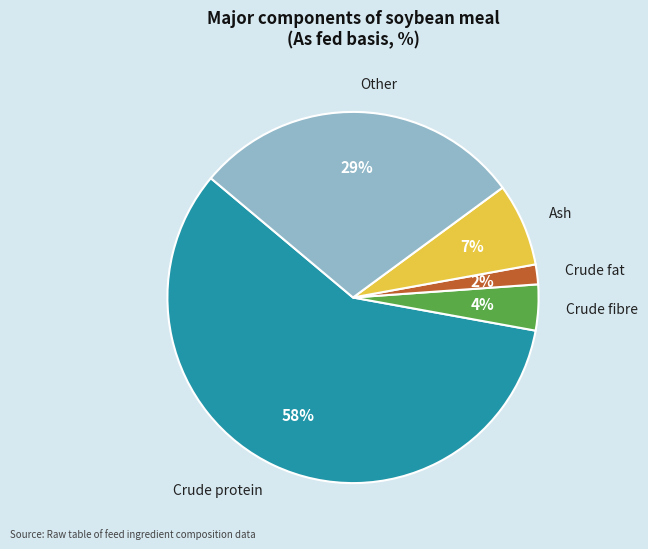

Count the number of slices in the pie.

5